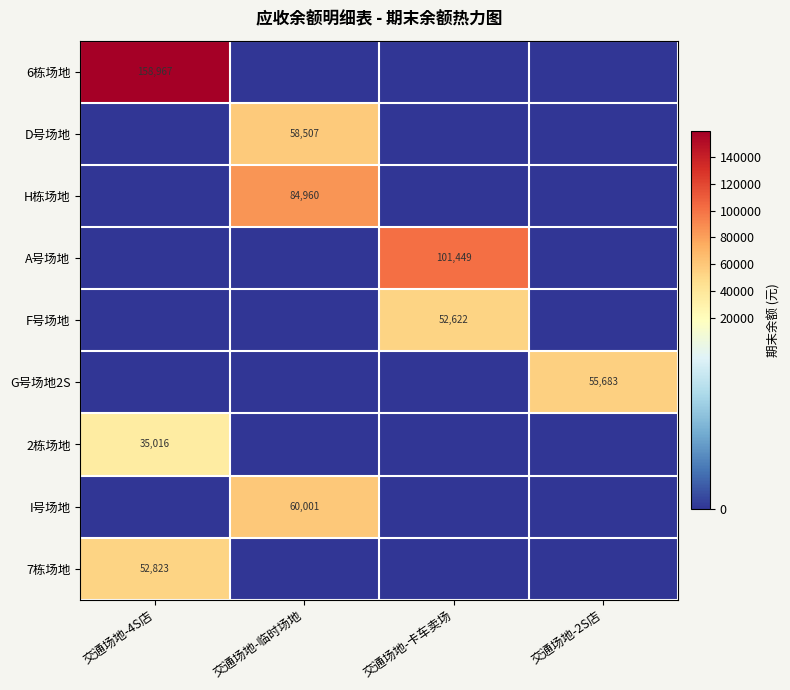

The value of D号场地 at 交通场地-临时场地 is 79795. True or false?

False